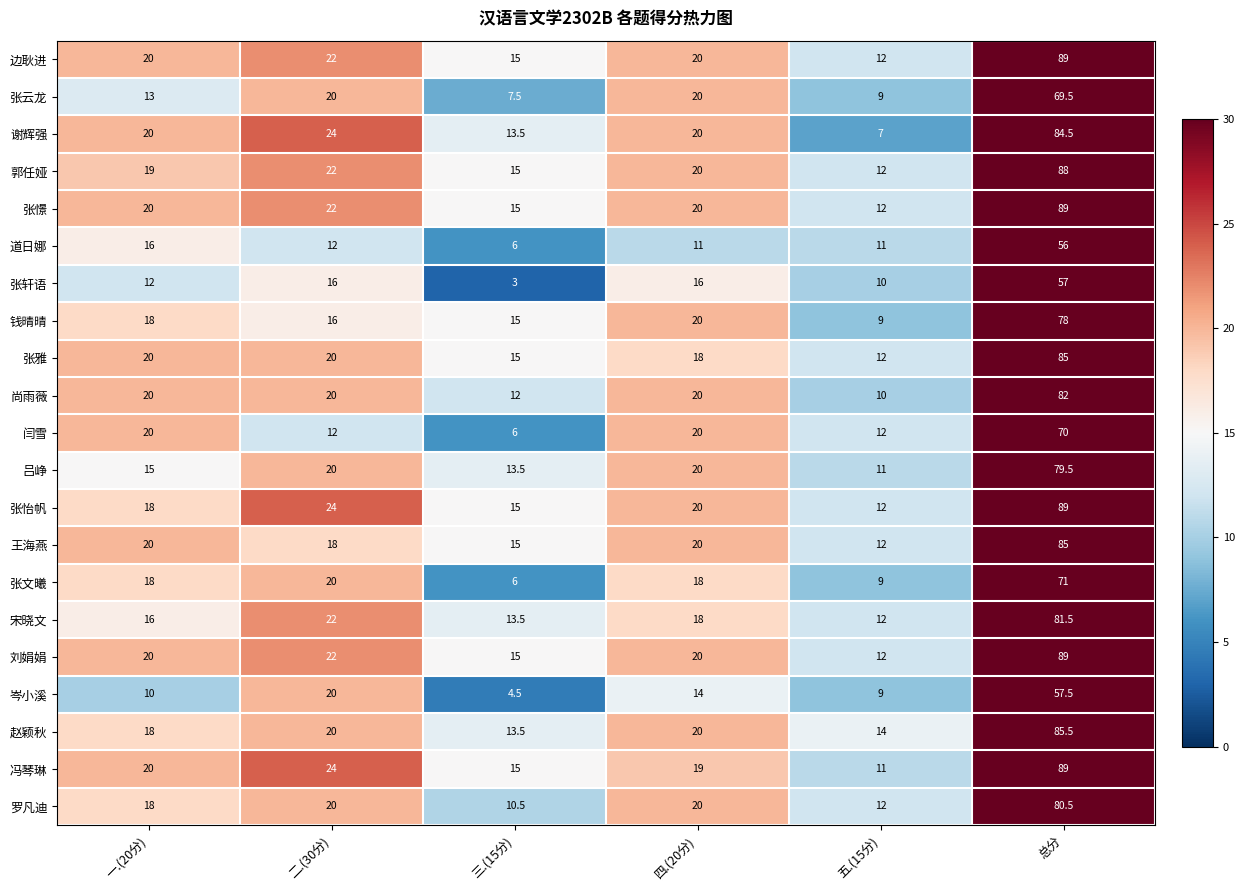

Which label corresponds to the largest value in the chart?

总分